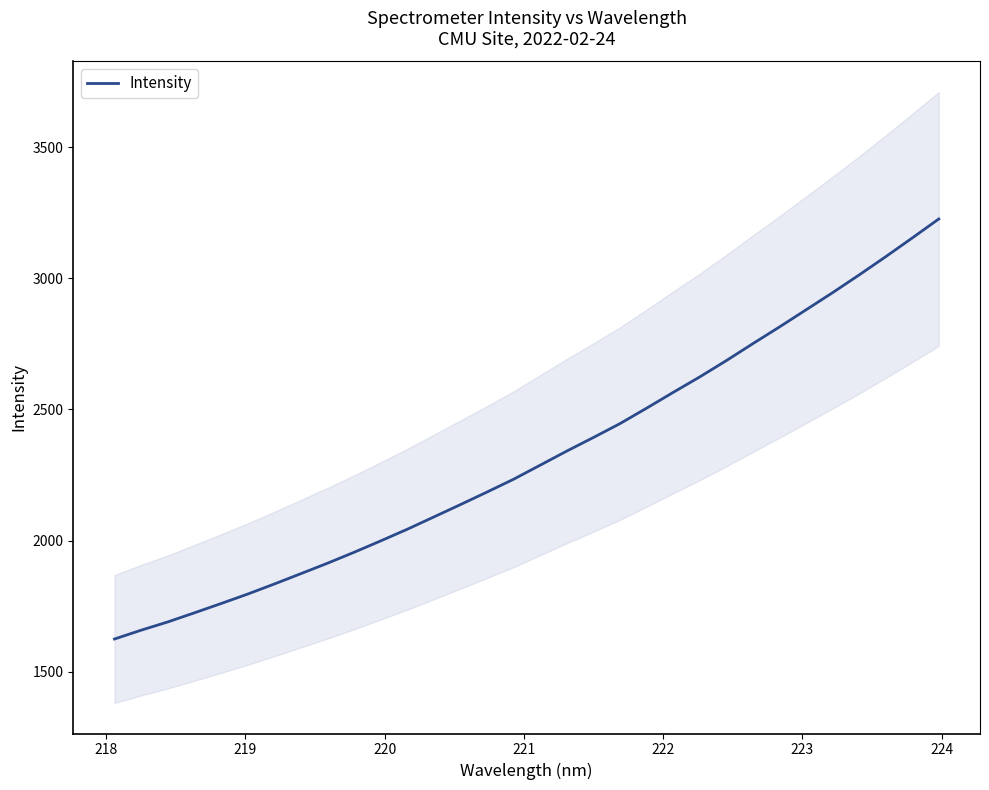

What is the maximum value shown in the chart?

3226.0